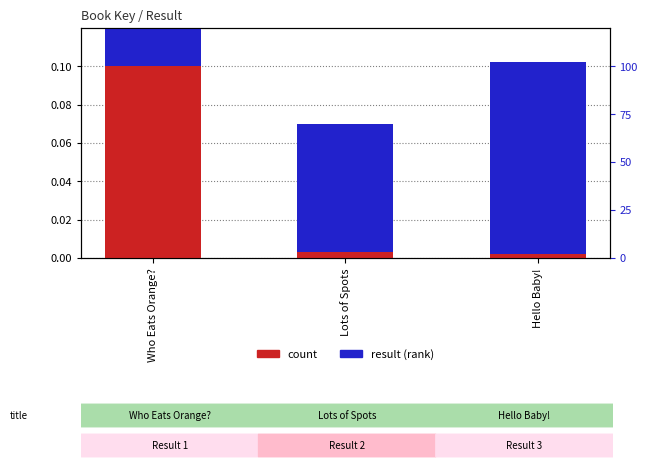

Is the value of result at Who Eats Orange? greater than the value of count at Lots of Spots?

Yes